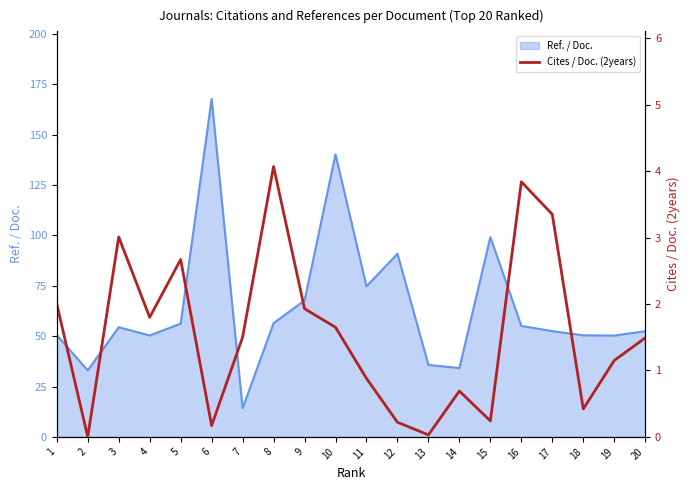

The chart shows a value of 1.8 at 4. True or false?

True